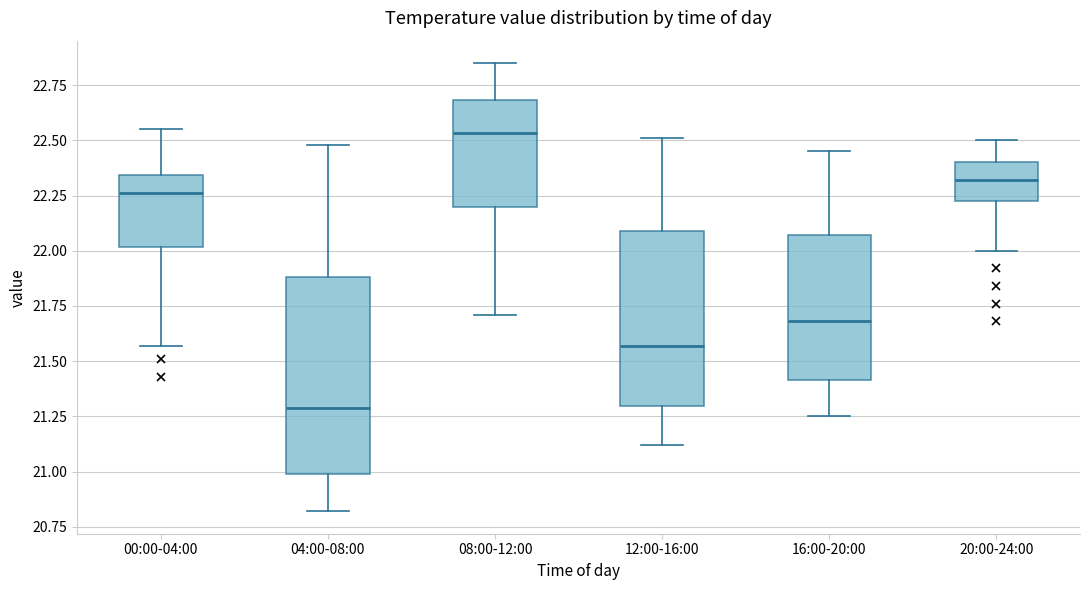

Where is the upper edge of the box for 20:00-24:00 on the y-axis? The values are not printed on the chart, so give them approximately, as read against the axis.

22.40